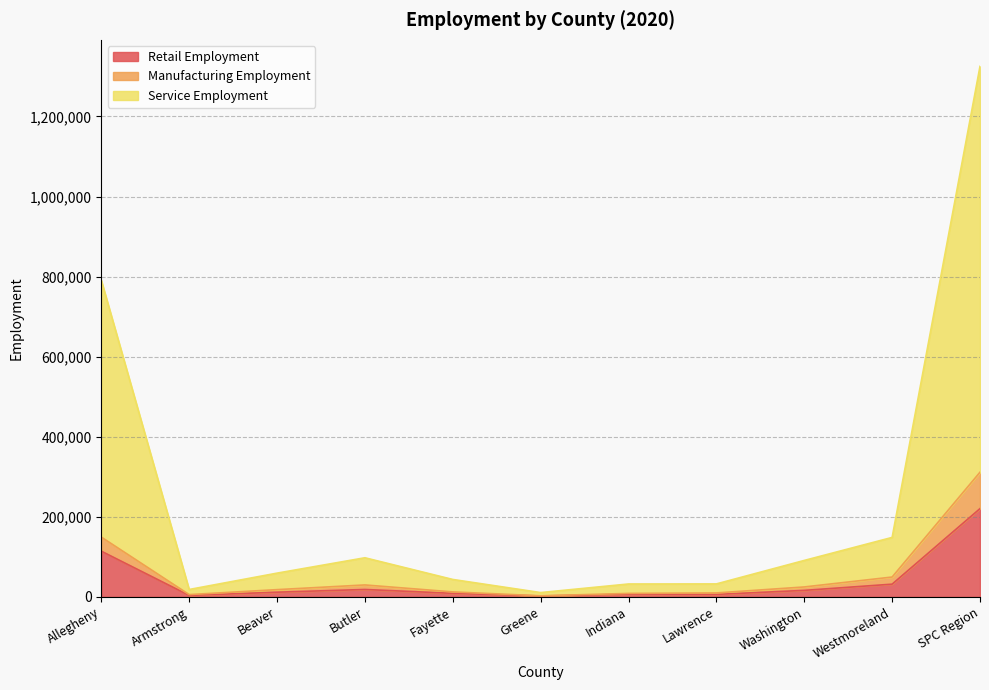

What position from the left is Allegheny?

1